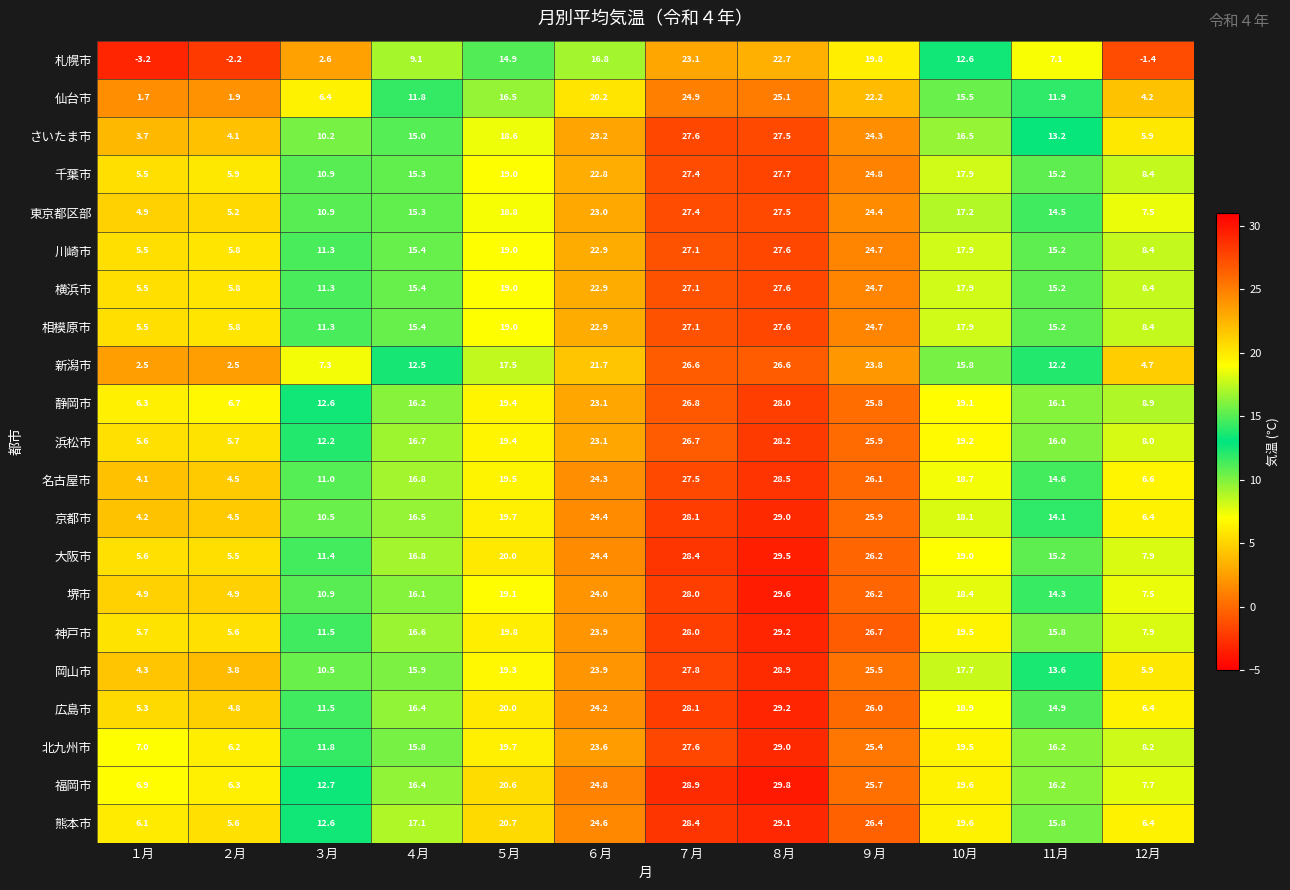

What is the sum of the 浜松市 values at ９月 and １月?

31.5